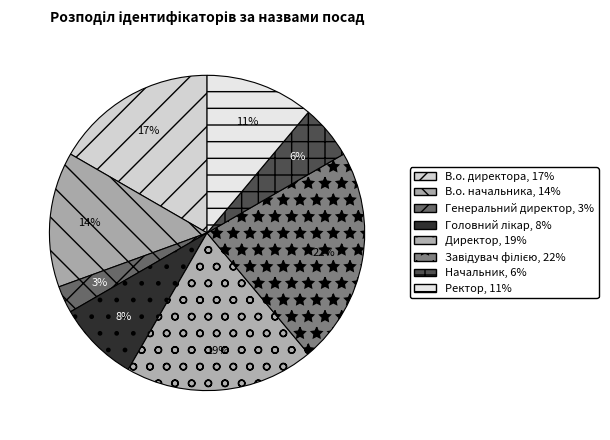

Is В.о. начальника the majority of the pie?

No